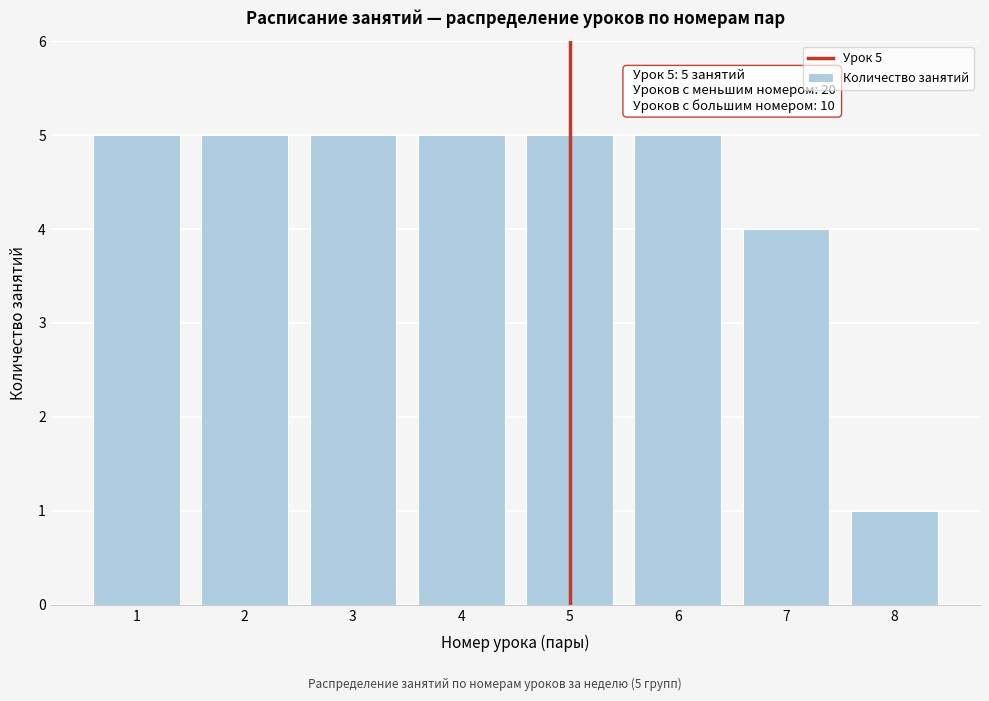

Reading right to left, list all the values displayed in this chart.

1	4	5	5	5	5	5	5